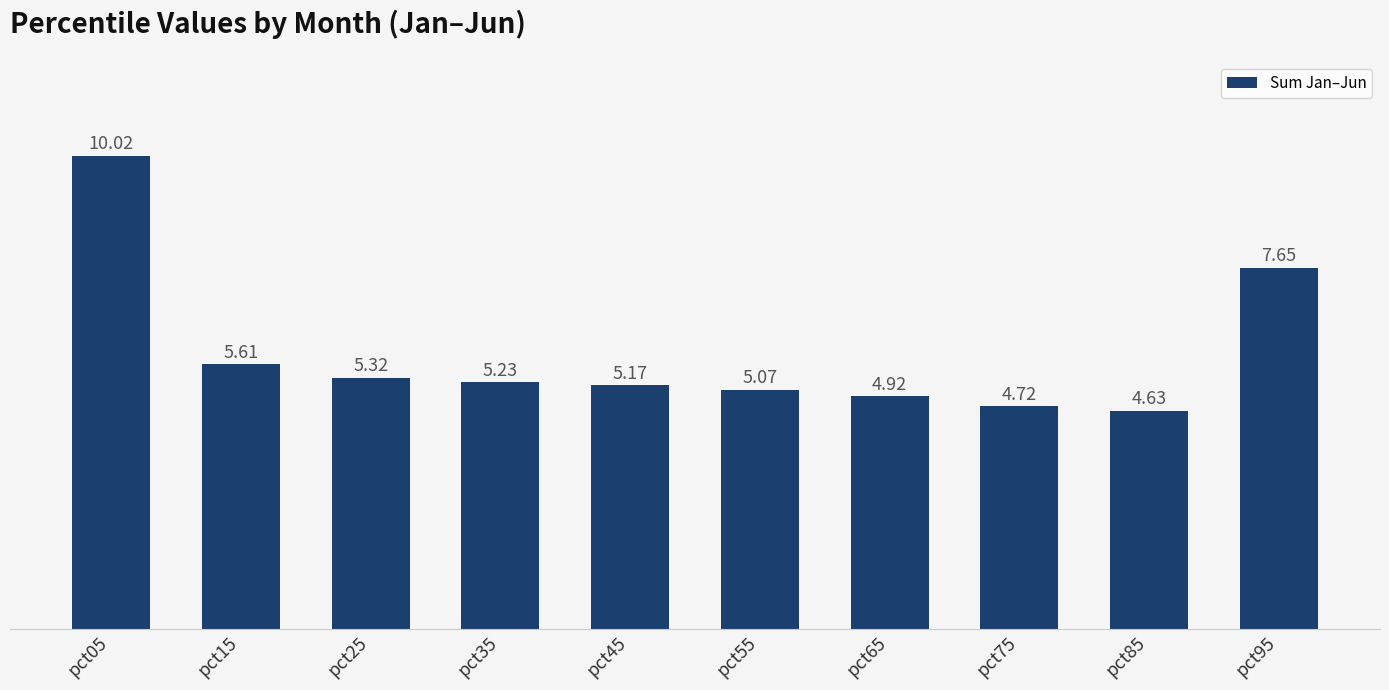

List the labels in order of value, largest first.

pct05, pct95, pct15, pct25, pct35, pct45, pct55, pct65, pct75, pct85